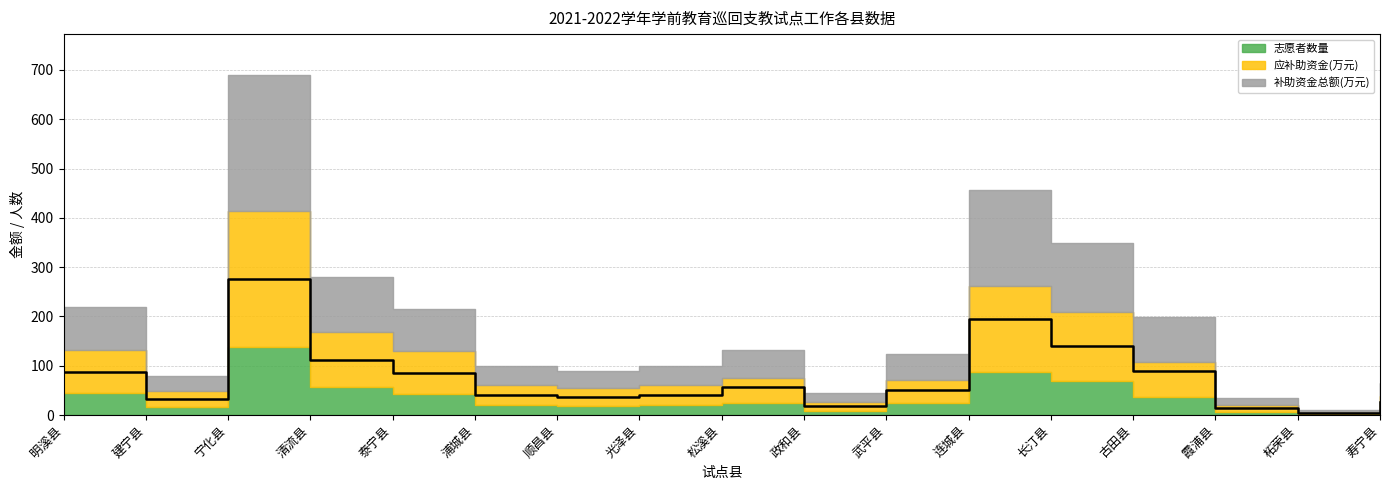

Rank the categories by value from lowest to highest.

柘荣县, 霞浦县, 政和县, 寿宁县, 建宁县, 顺昌县, 浦城县, 光泽县, 武平县, 松溪县, 泰宁县, 明溪县, 古田县, 清流县, 长汀县, 连城县, 宁化县